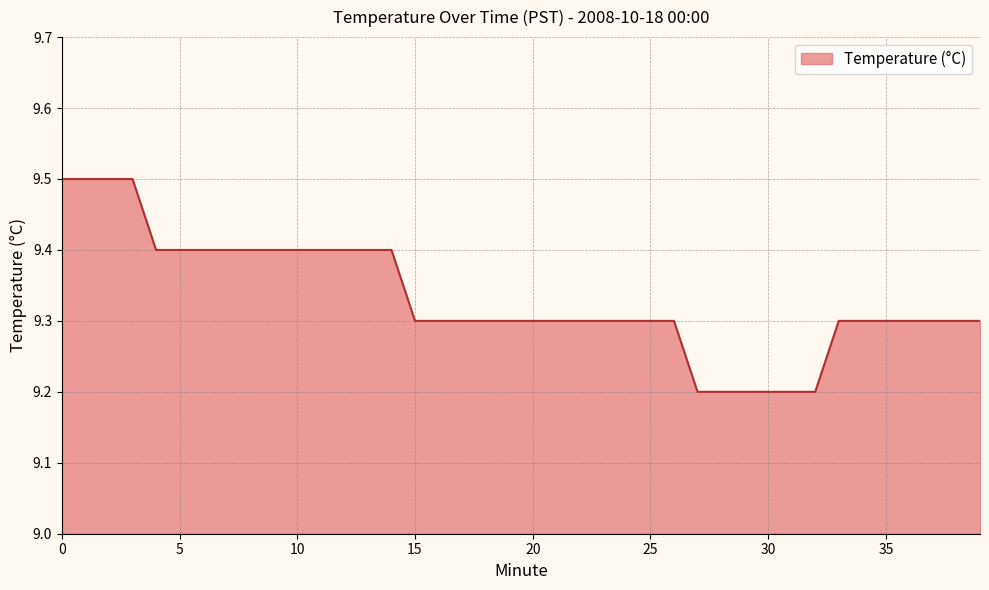

Reading left to right, extract all data points from this chart.

9.5	9.5	9.5	9.5	9.4	9.4	9.4	9.4	9.4	9.4	9.4	9.4	9.4	9.4	9.4	9.3	9.3	9.3	9.3	9.3	9.3	9.3	9.3	9.3	9.3	9.3	9.3	9.2	9.2	9.2	9.2	9.2	9.2	9.3	9.3	9.3	9.3	9.3	9.3	9.3